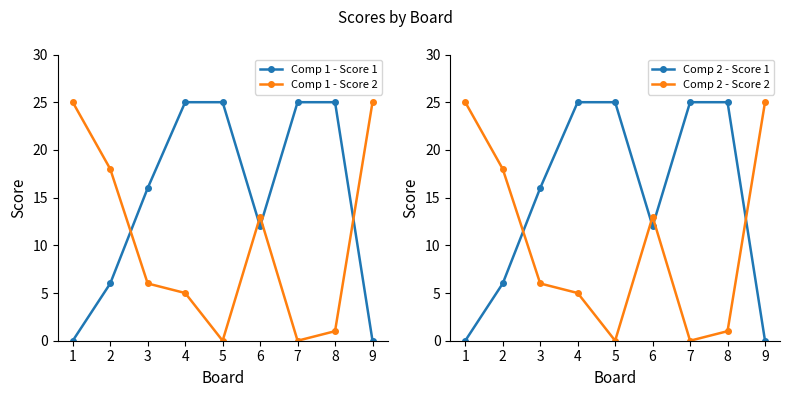

At which category is the sum across all series the highest?

4